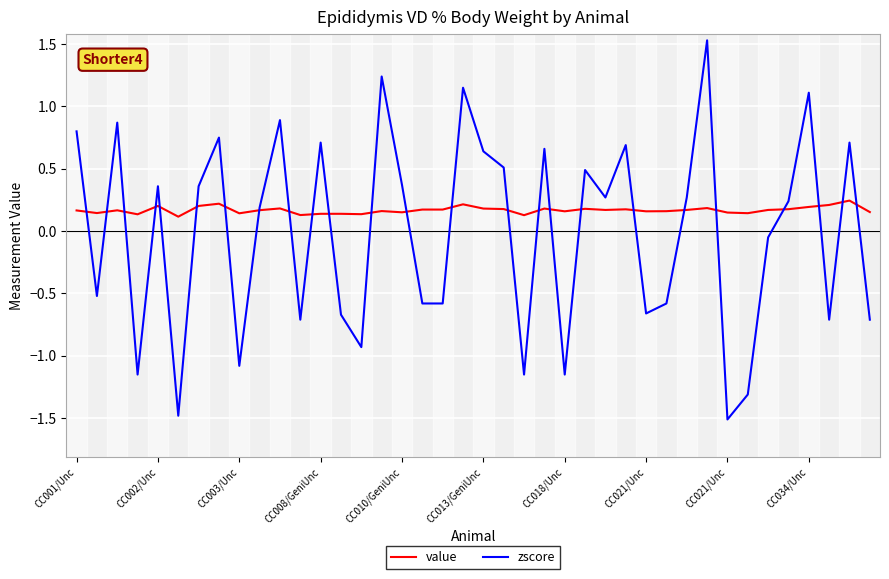

Rank the series by their average value, from lowest to highest.

zscore, value